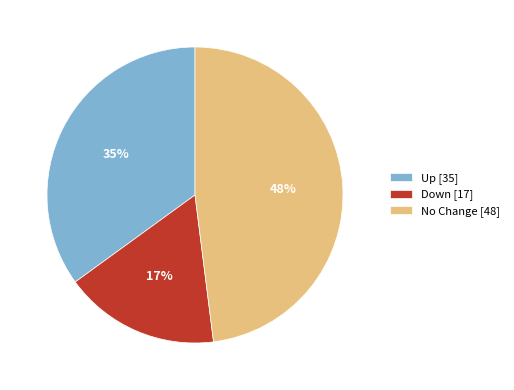

Rank the categories by value from highest to lowest.

No Change [48], Up [35], Down [17]